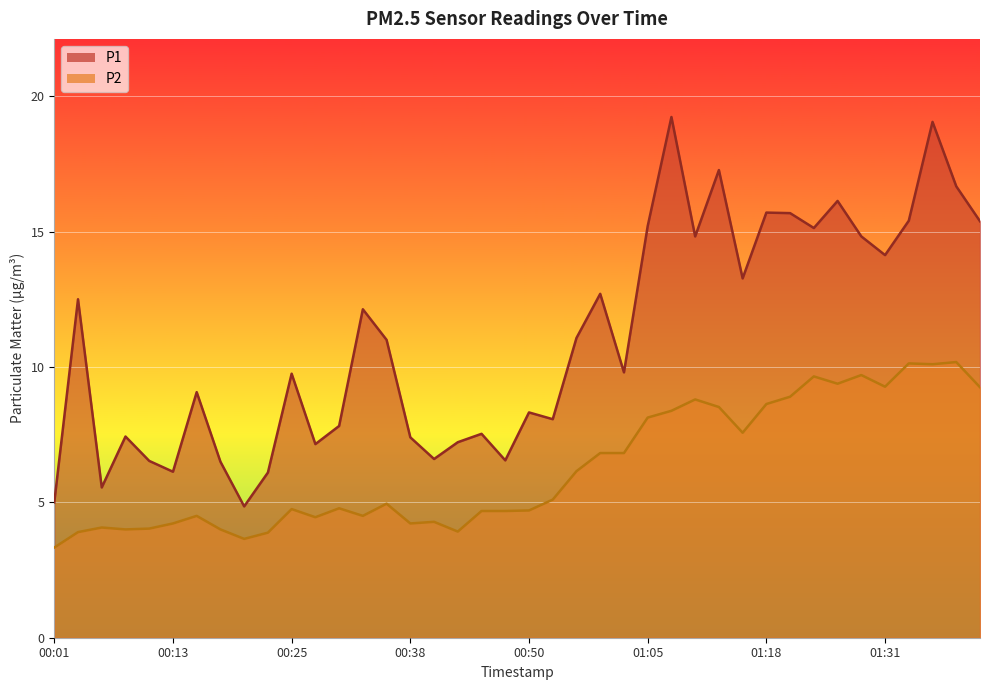

True or false: P1 and P2 cross at least once.

False